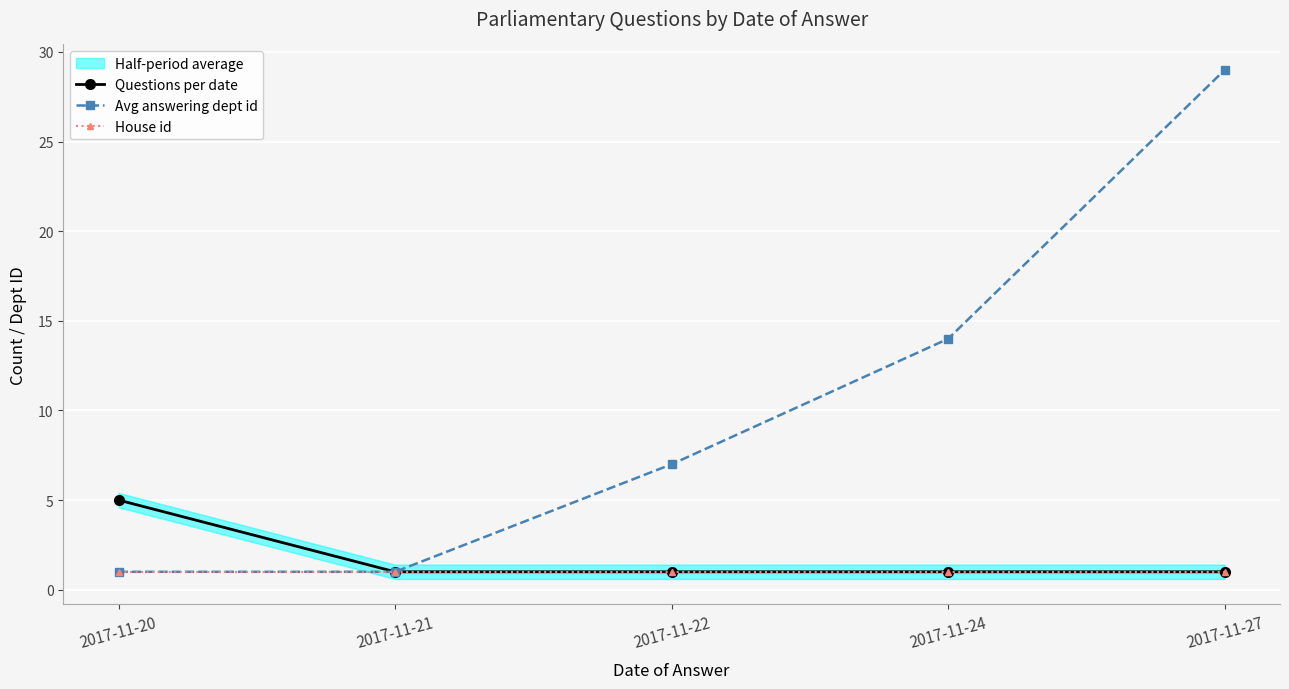

True or false: House id has more than 2 points higher than both neighbors.

False